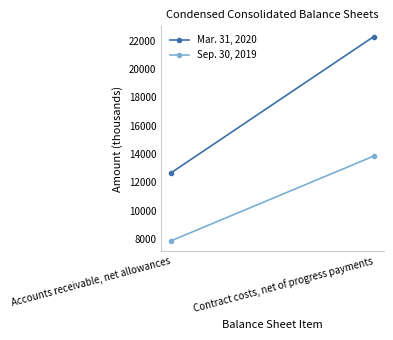

Which has a higher value, Contract costs, net of progress payments or Accounts receivable, net allowances?

Contract costs, net of progress payments